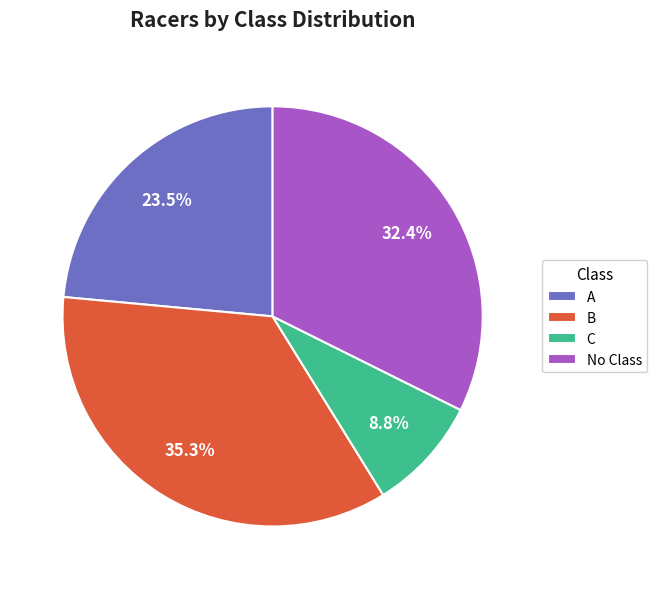

Combined, do A and B account for over 50%?

Yes